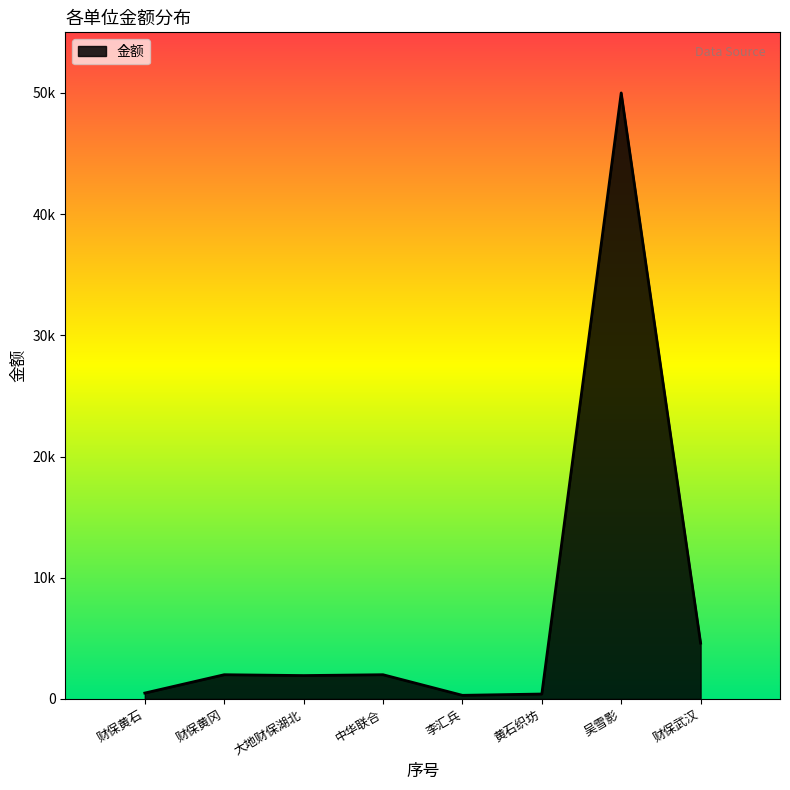

Does the chart have visible grid lines?

No